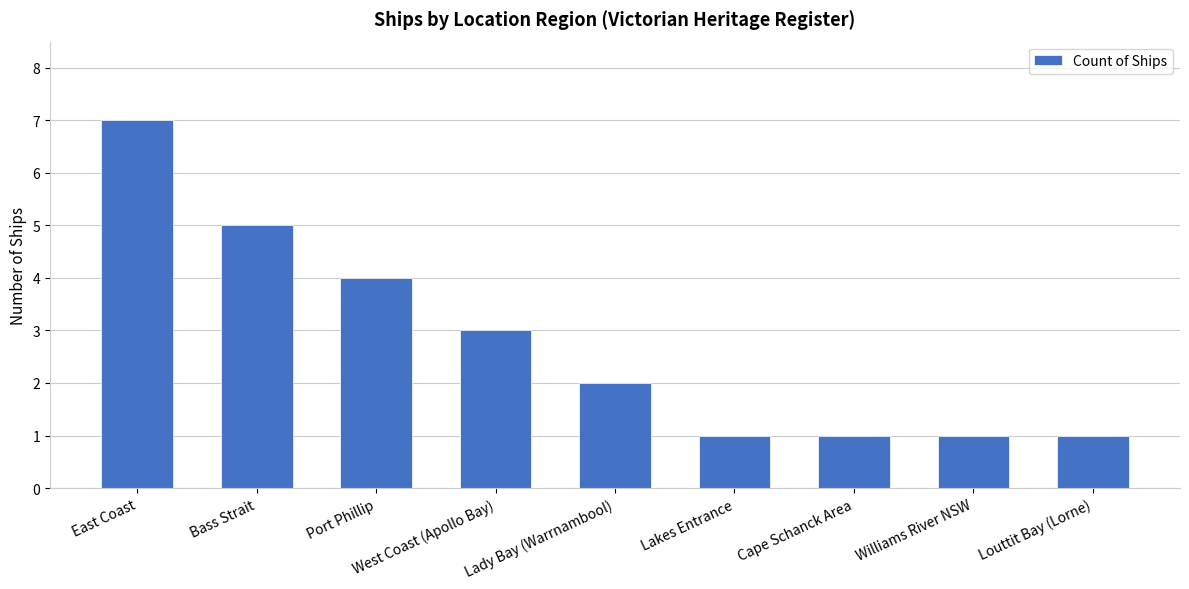

Reading left to right, list all the values displayed in this chart.

East Coast=7	Bass Strait=5	Port Phillip=4	West Coast (Apollo Bay)=3	Lady Bay (Warrnambool)=2	Lakes Entrance=1	Cape Schanck Area=1	Williams River NSW=1	Louttit Bay (Lorne)=1